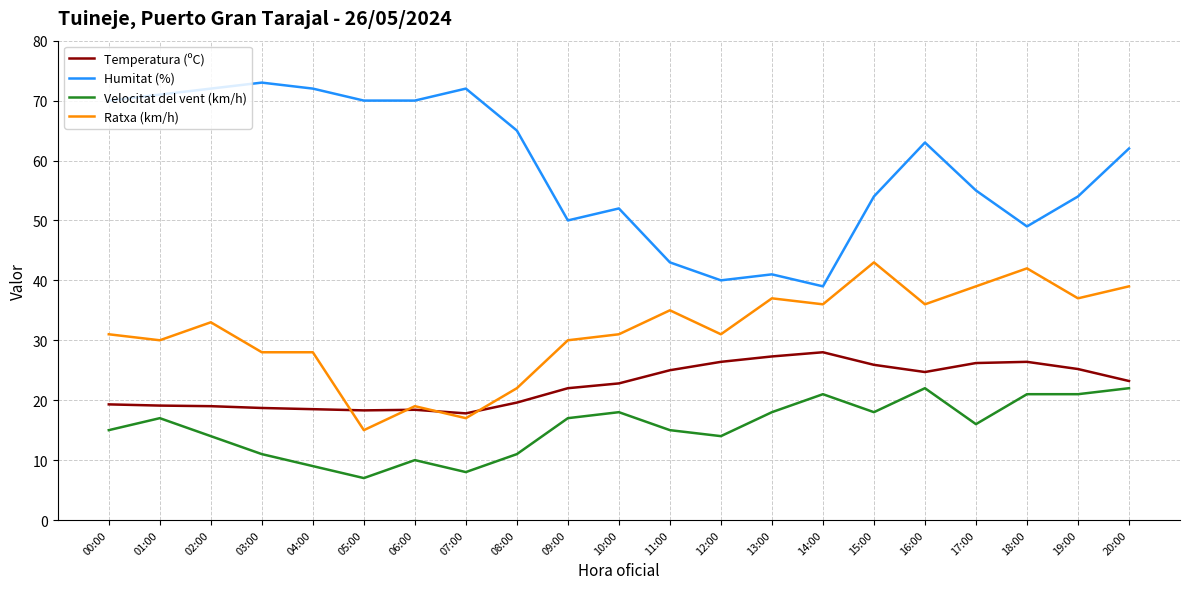

What value does the Ratxa (km/h) series have at 06:00?

19.0